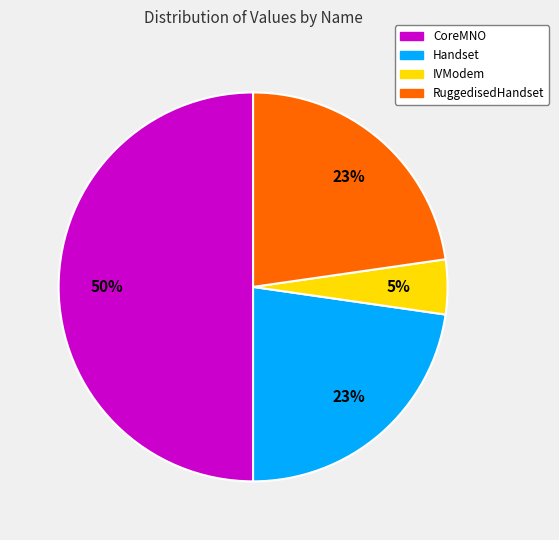

To the nearest percent, what portion does CoreMNO represent?

50%